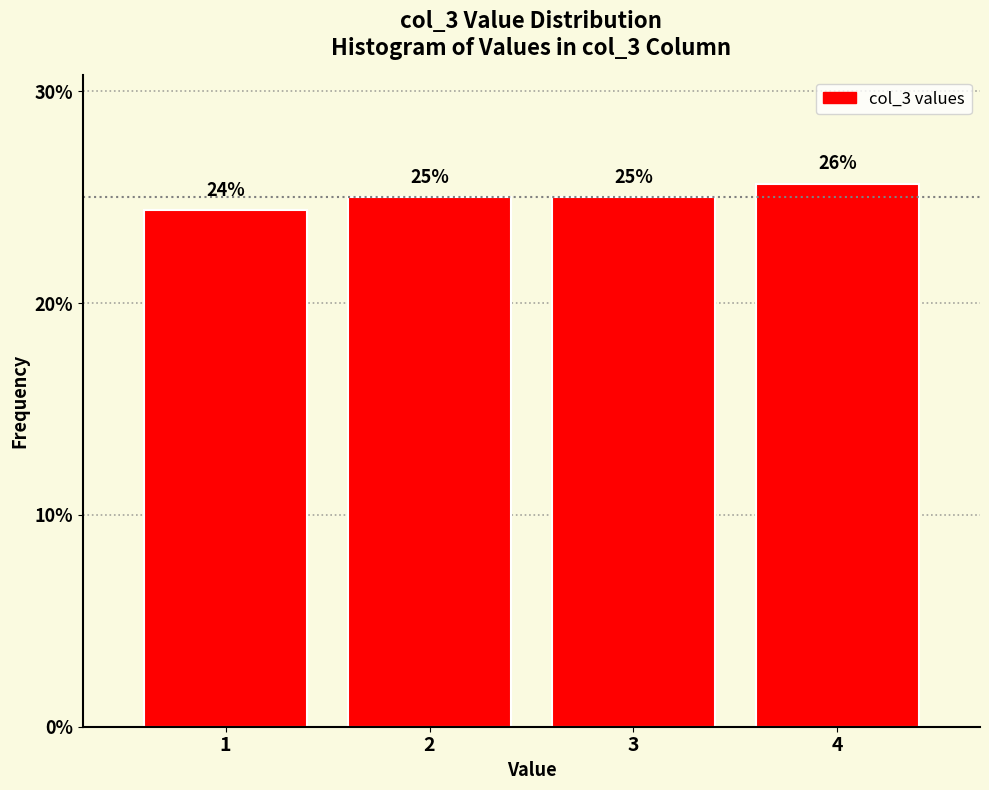

What is the value of the 2nd bar from the left?

25.0